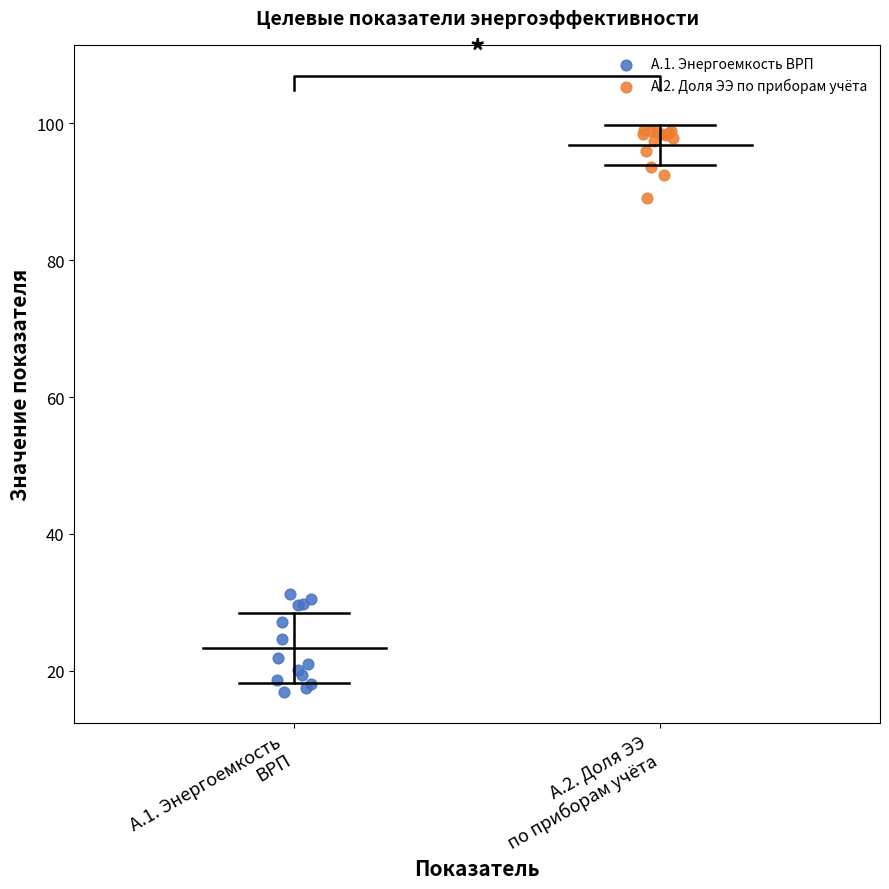

Which series contains the highest Y value?

А.2. Доля ЭЭ по приборам учёта